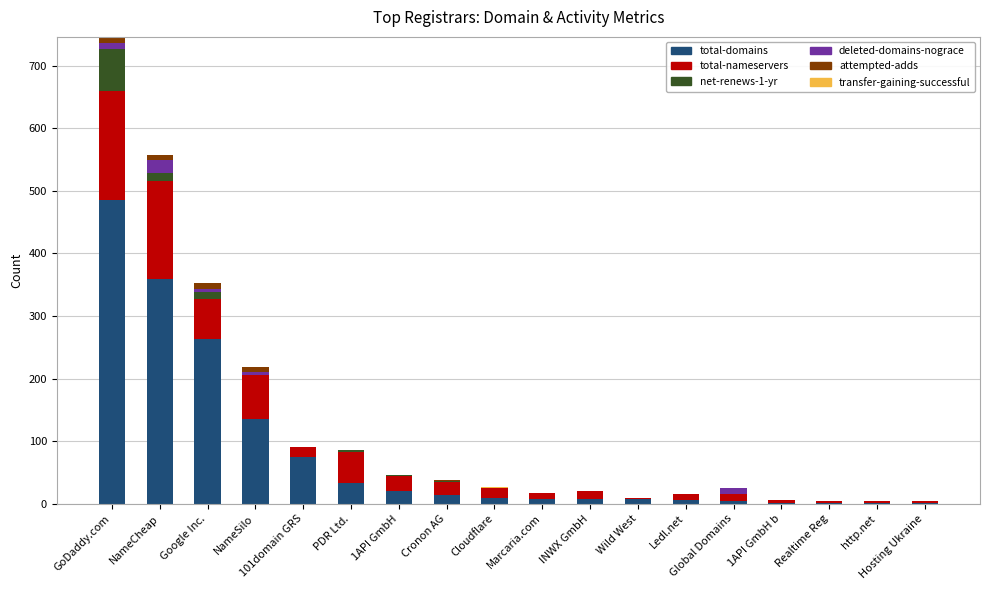

At which category is the sum across all series the highest?

GoDaddy.com